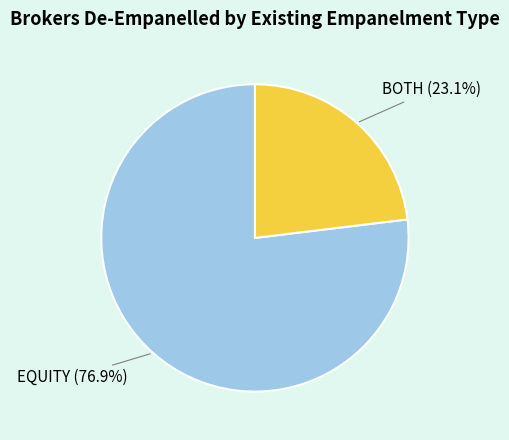

Rank the categories by value from lowest to highest.

BOTH, EQUITY